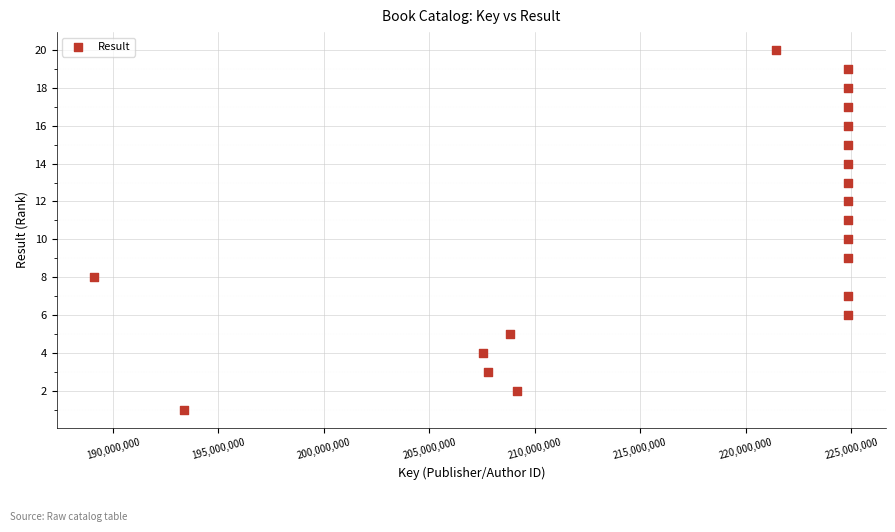

What is the range of Y values (max minus min)?

19